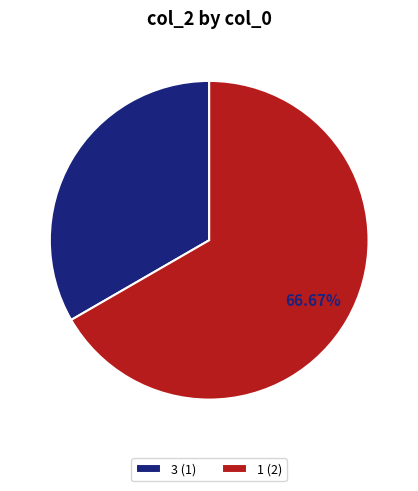

How many segments does this pie chart have?

2